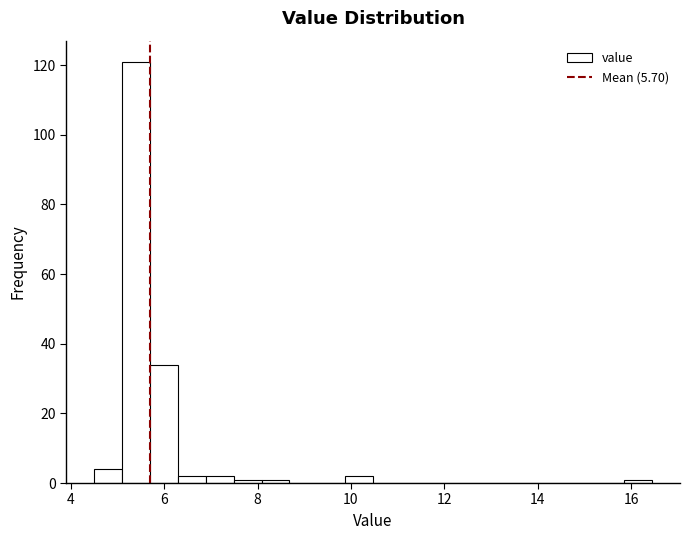

Read against the x-axis, roughly where is the centre of the tallest bar?

5.4